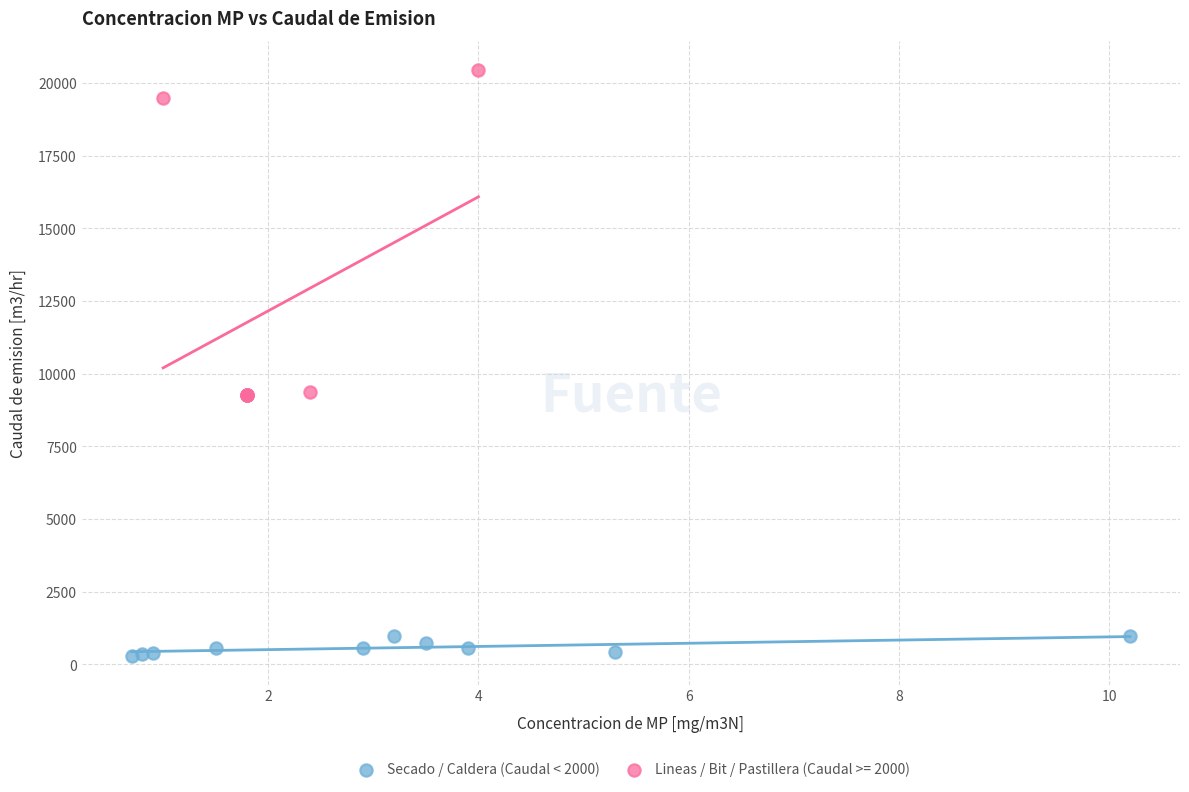

Which series reaches the minimum Y coordinate?

Secado / Caldera (Caudal < 2000)